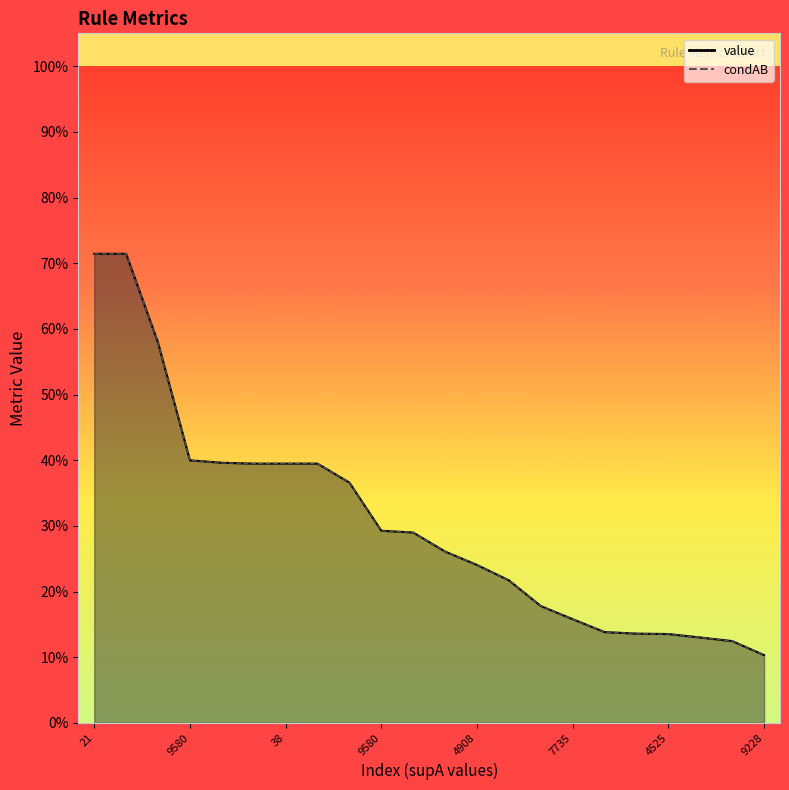

True or false: value_line has more than 0 interior local peaks.

False